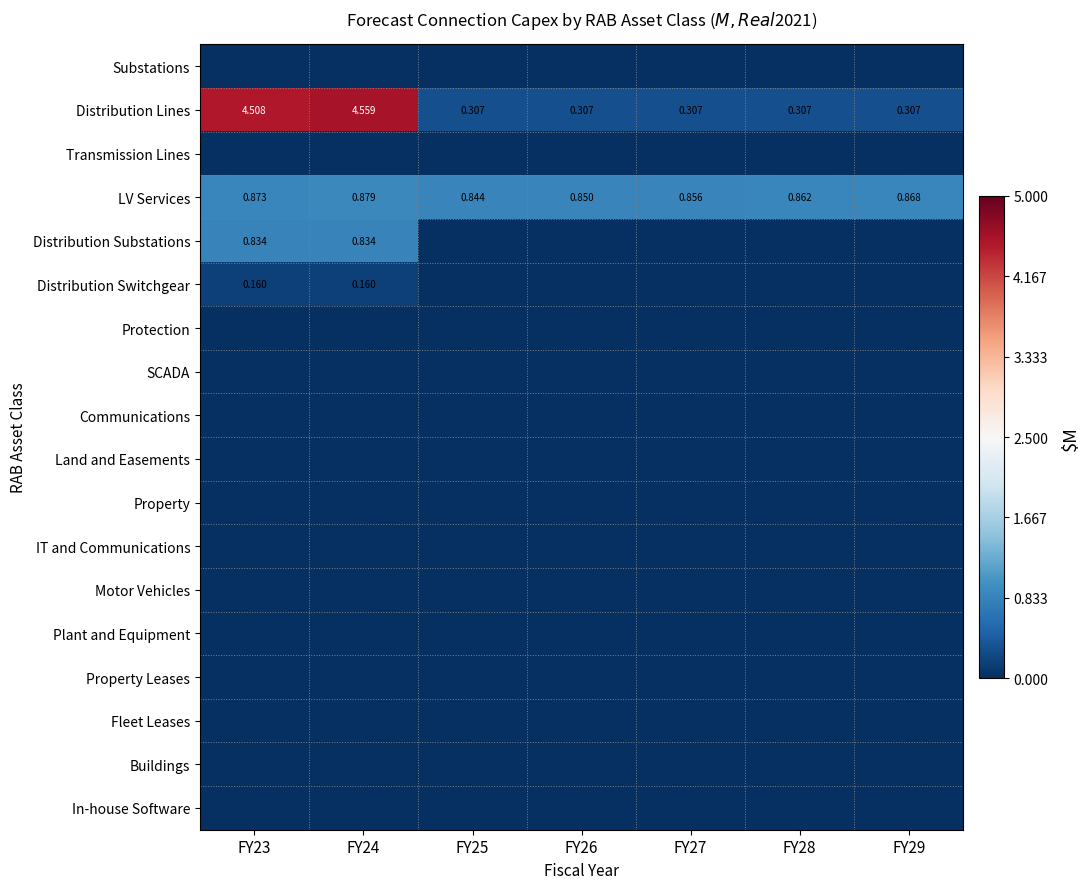

Which category has the lowest value in the Substations series?

FY23